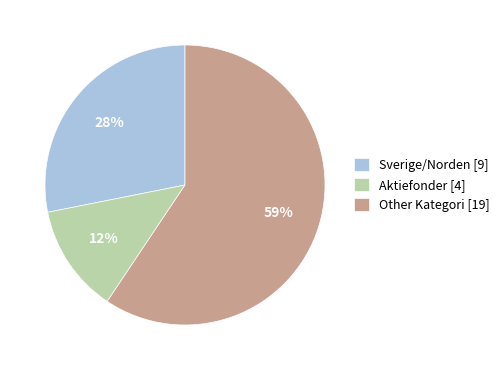

To the nearest percent, what percentage of the pie is Sverige/Norden [9]?

28%